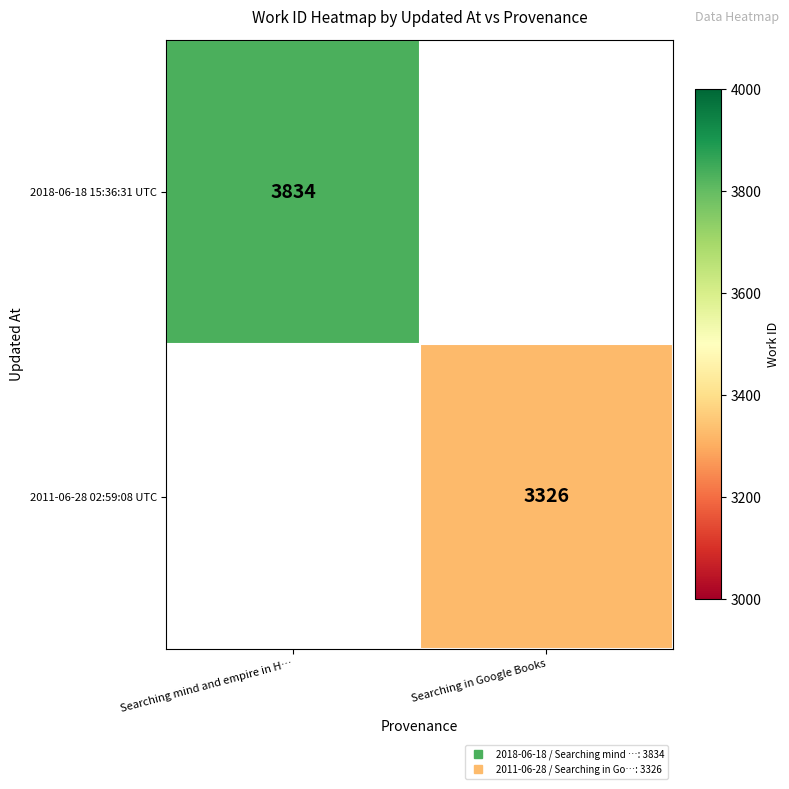

Which series has the widest spread of values?

2018-06-18 15:36:31 UTC